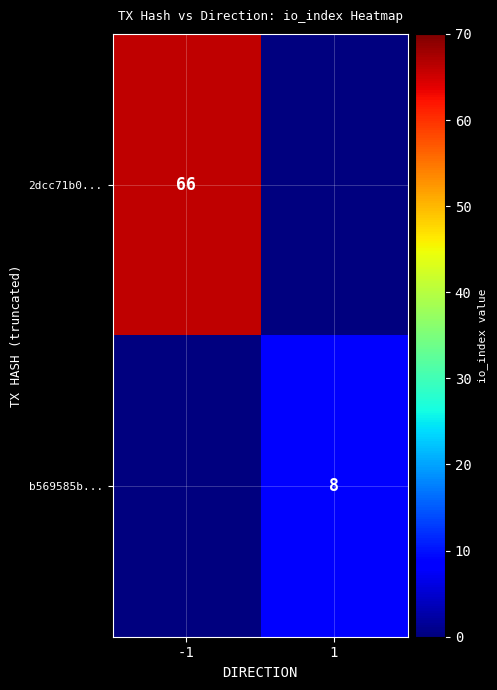

The b569585b... series shows 8 at 1. True or false?

True